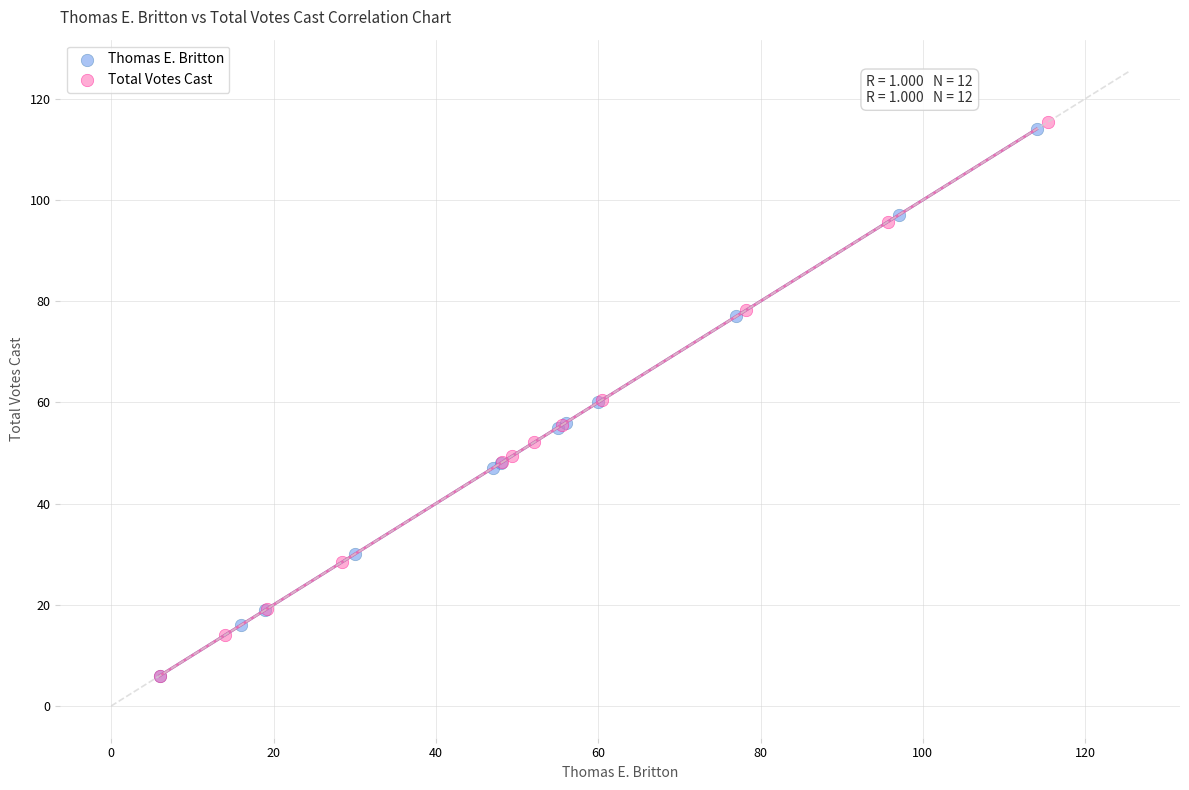

Which series has the widest spread of Y values?

Total Votes Cast